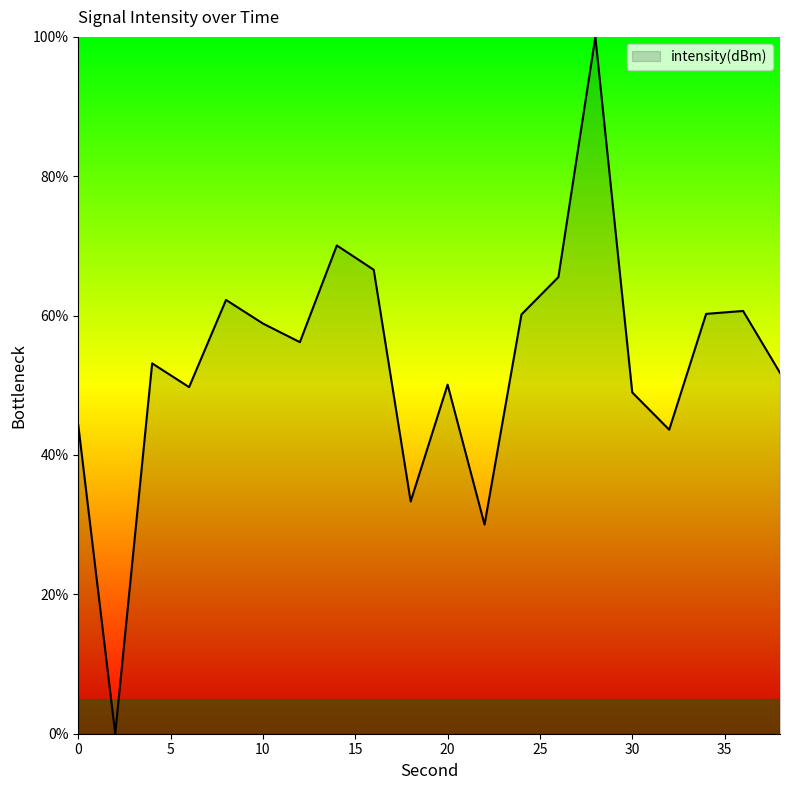

What is the difference between the maximum and minimum values?

100.0